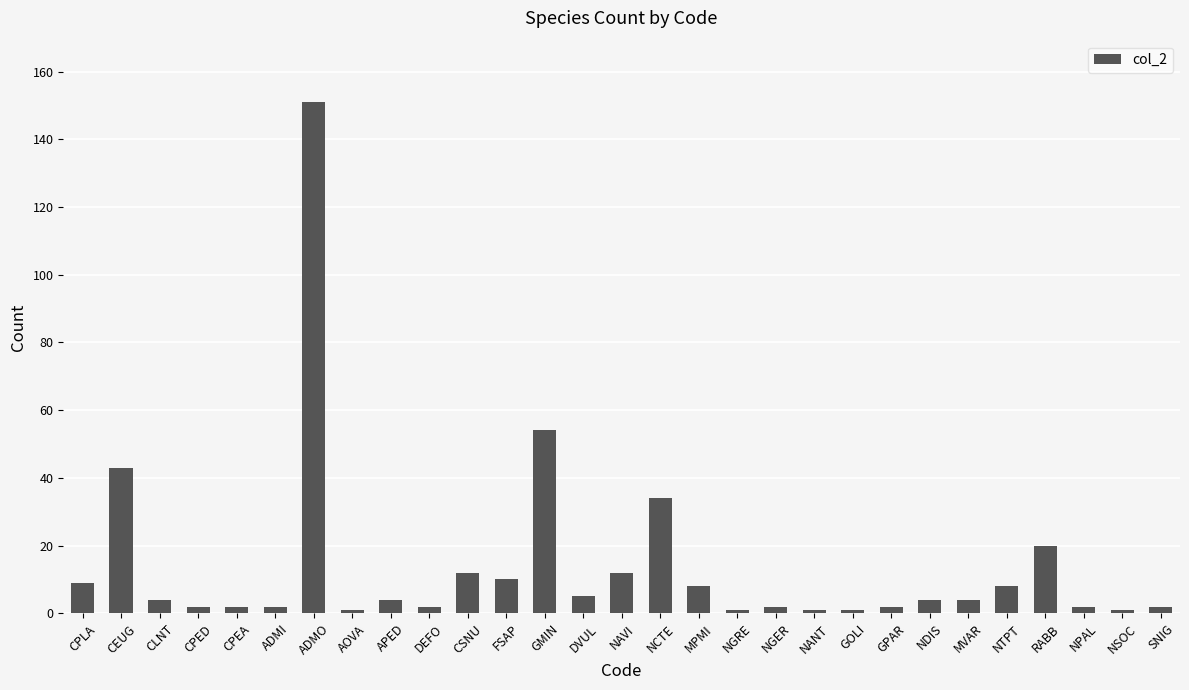

Where is the data nearest to the value 76?

GMIN